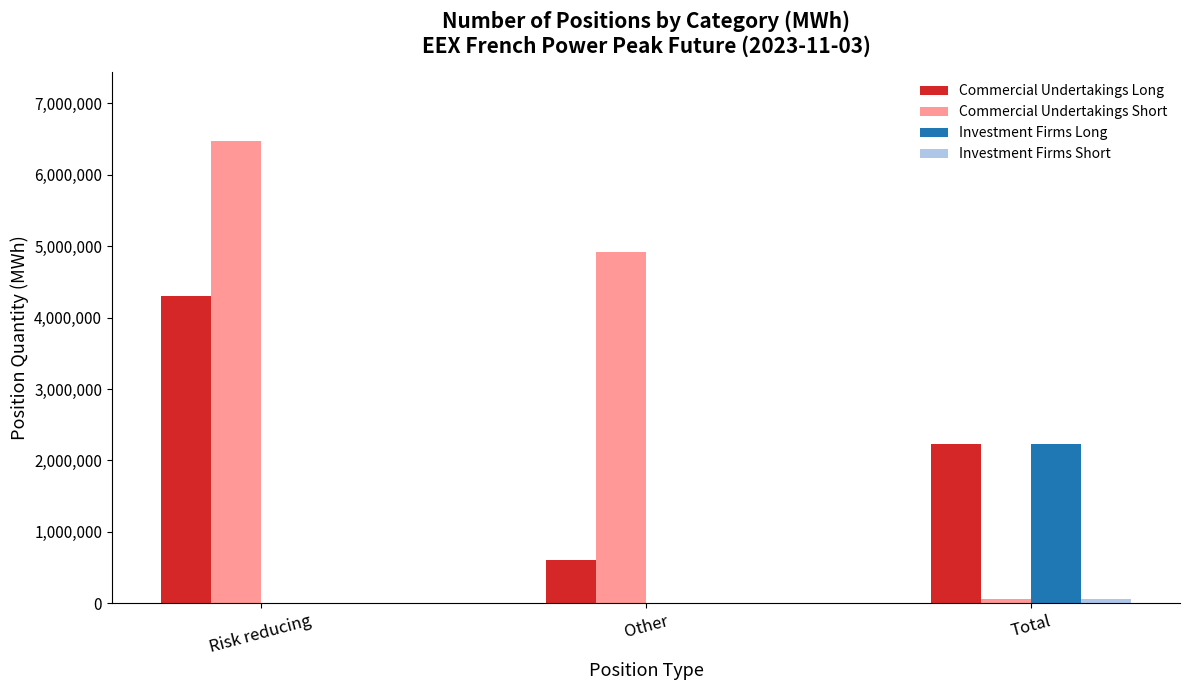

What is the total value across all series at Risk reducing?

10772844